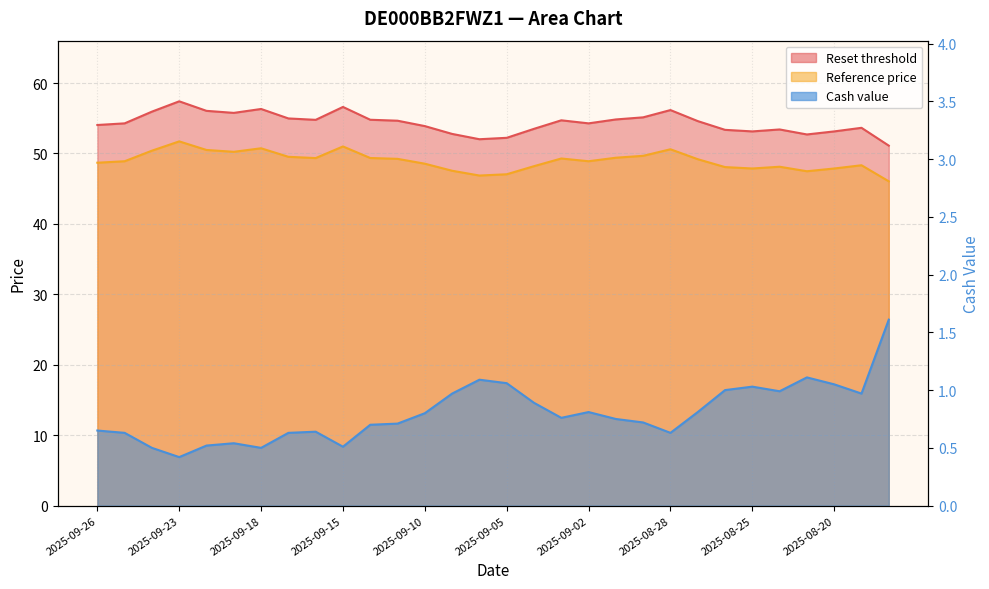

Which series has the largest range (max minus min)?

Reset threshold